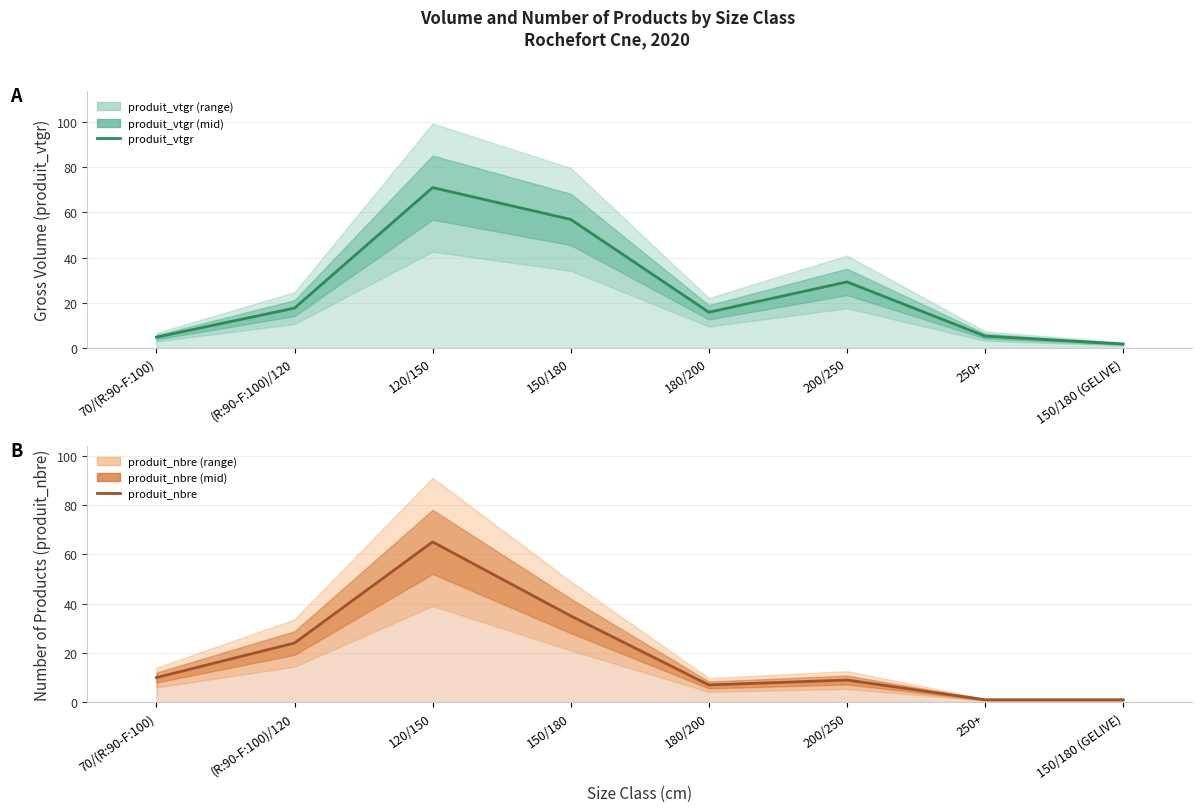

Reading right to left, what are all the values shown in this chart?

produit_vtgr: 150/180 (GELIVE)=1.7	250+=5.2	200/250=29.2	180/200=15.8	150/180=56.9	120/150=71.0	(R:90-F:100)/120=17.6	70/(R:90-F:100)=4.7
produit_nbre: 150/180 (GELIVE)=1.0	250+=1.0	200/250=9.0	180/200=7.0	150/180=35.0	120/150=65.0	(R:90-F:100)/120=24.0	70/(R:90-F:100)=10.0